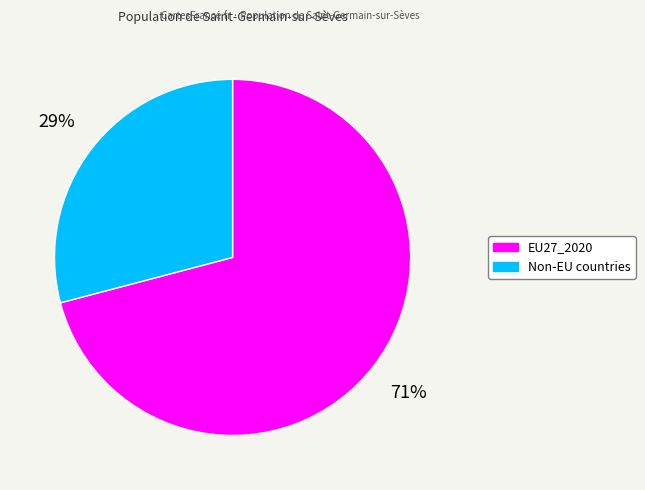

True or false: EU27_2020 accounts for 71% of the total.

True